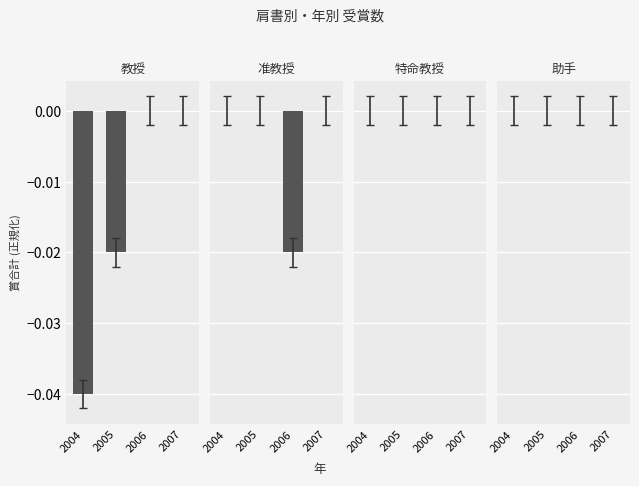

At which label does 准教授 reach its minimum?

2006